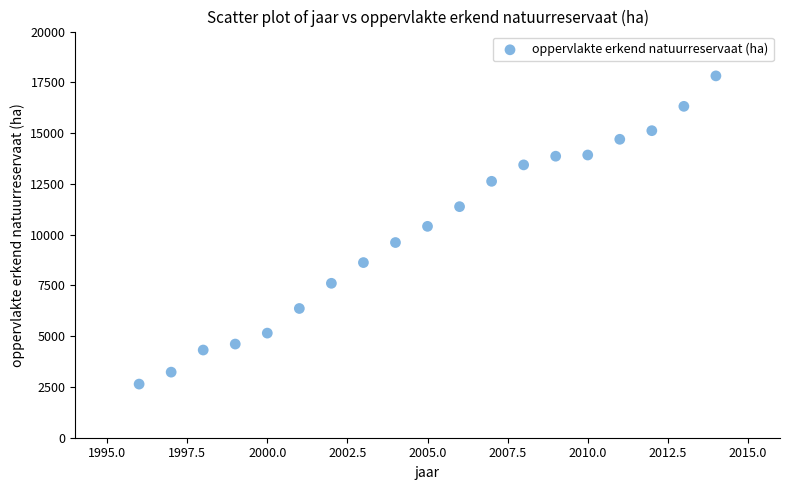

What is the range of X values (max minus min)?

18.0